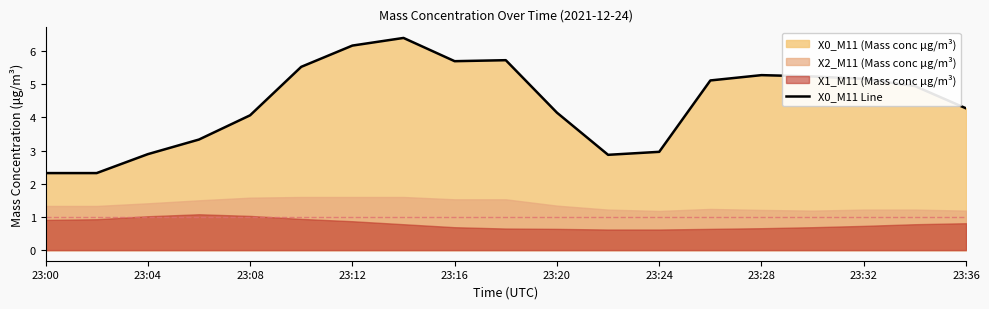

How many data points are less than 4?

6